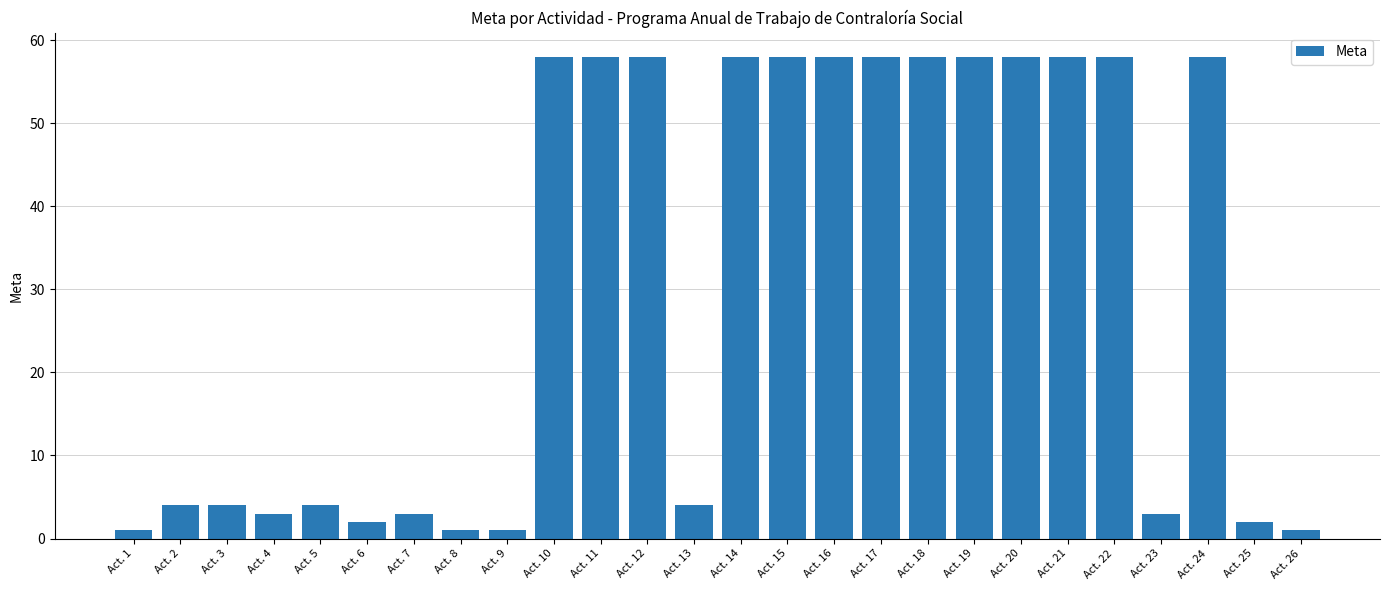

Reading left to right, list all the values displayed in this chart.

1	4	4	3	4	2	3	1	1	58	58	58	4	58	58	58	58	58	58	58	58	58	3	58	2	1